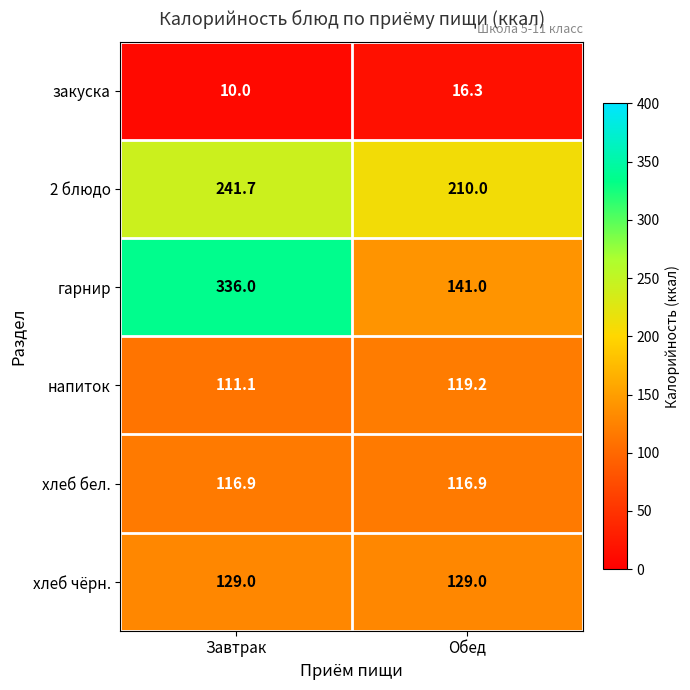

What is the minimum value shown in the chart?

10.0